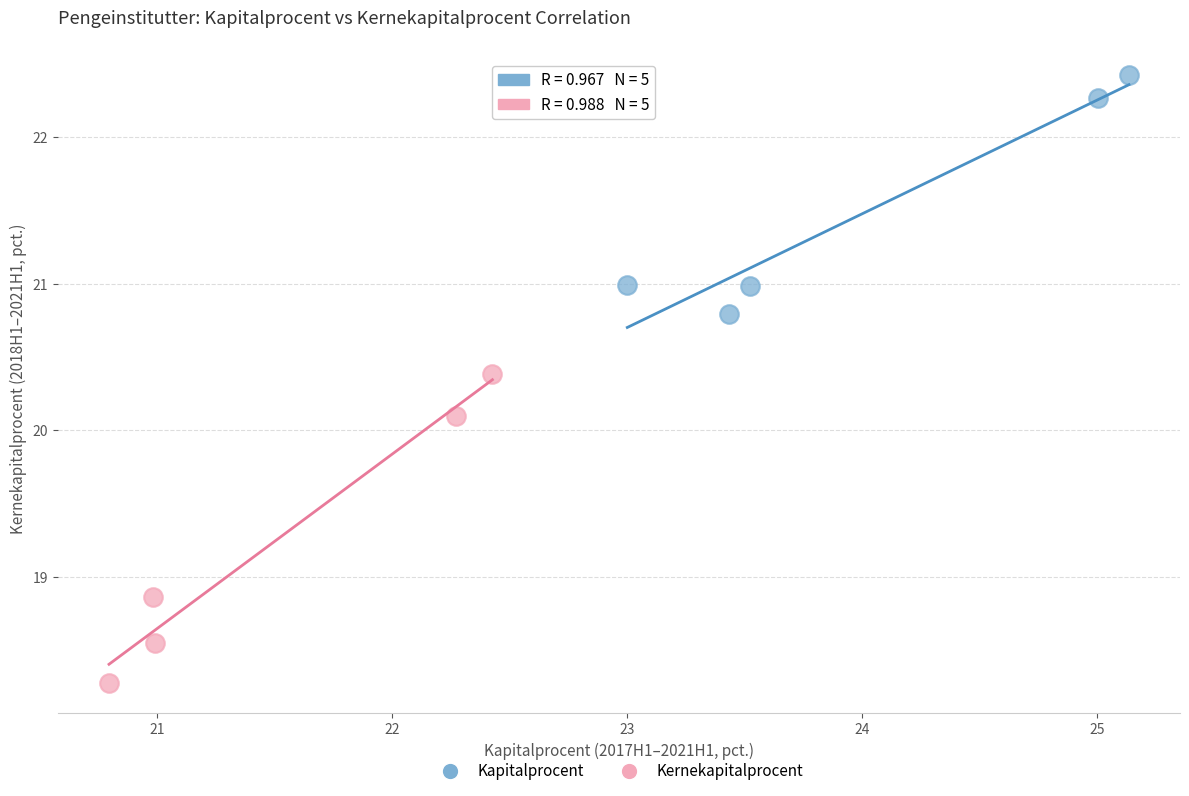

Which series contains the lowest Y value?

Kernekapitalprocent